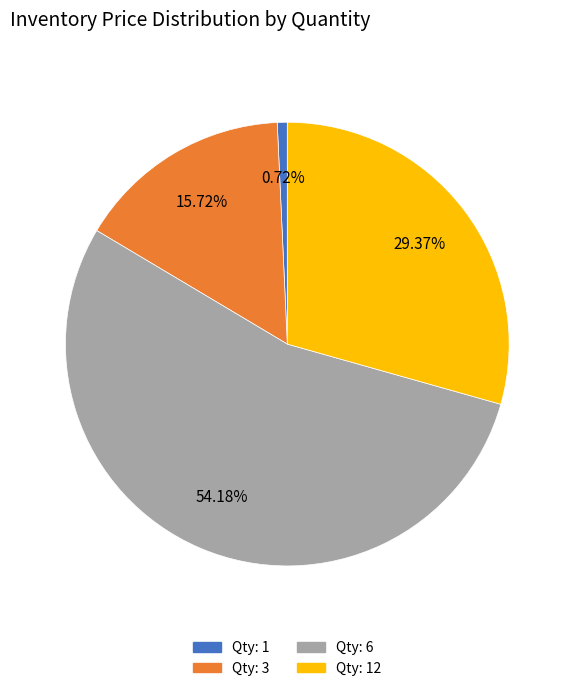

Does Qty: 1 represent more than half of the total?

No